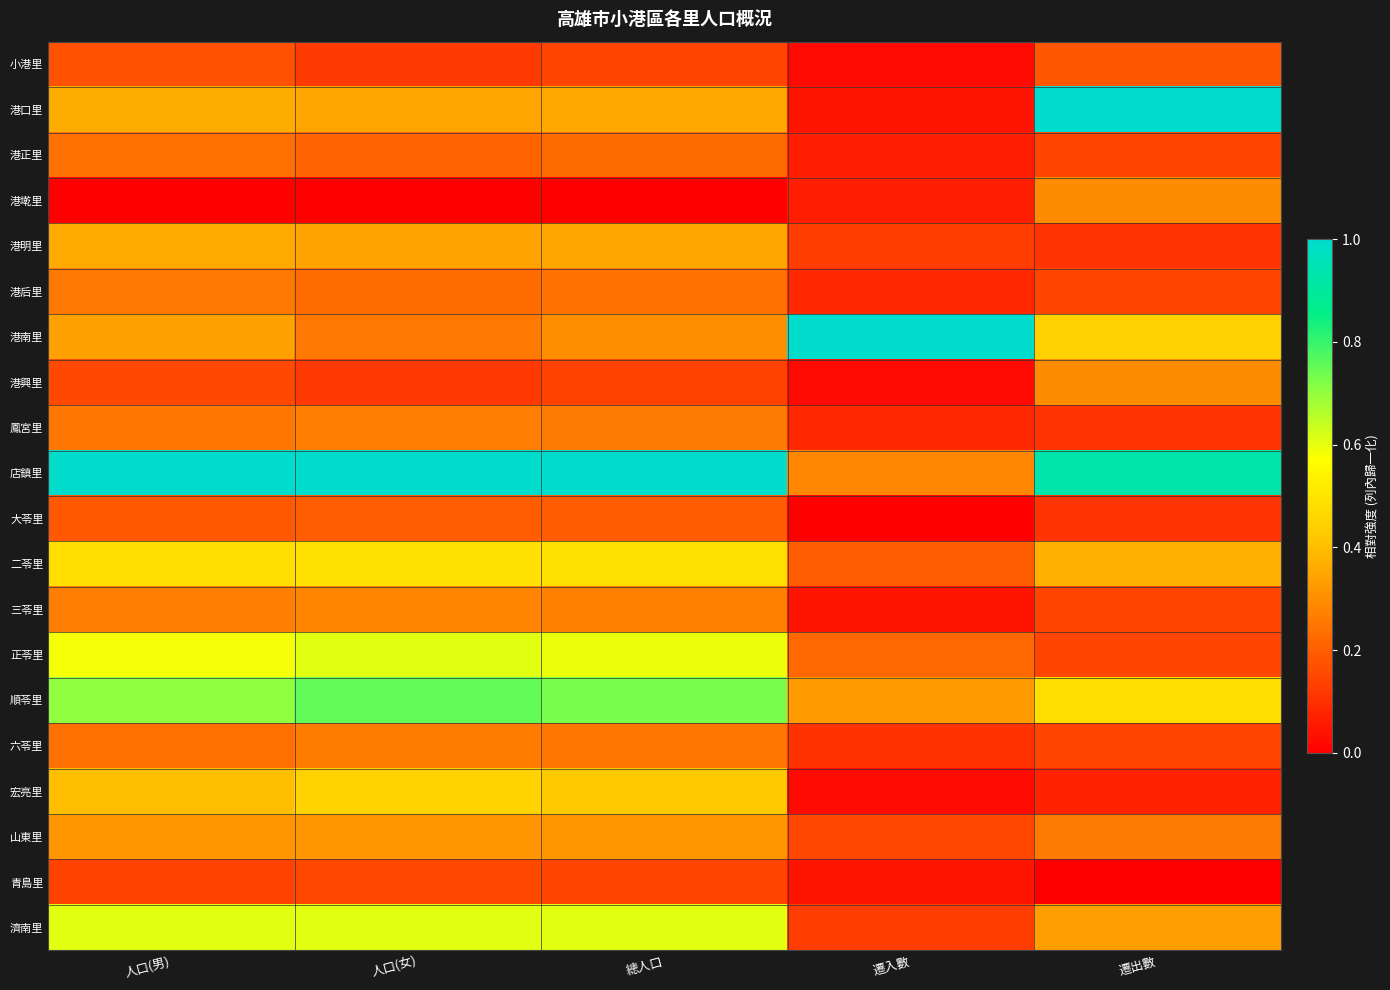

At which category does the chart reach its minimum across all series?

人口(男)